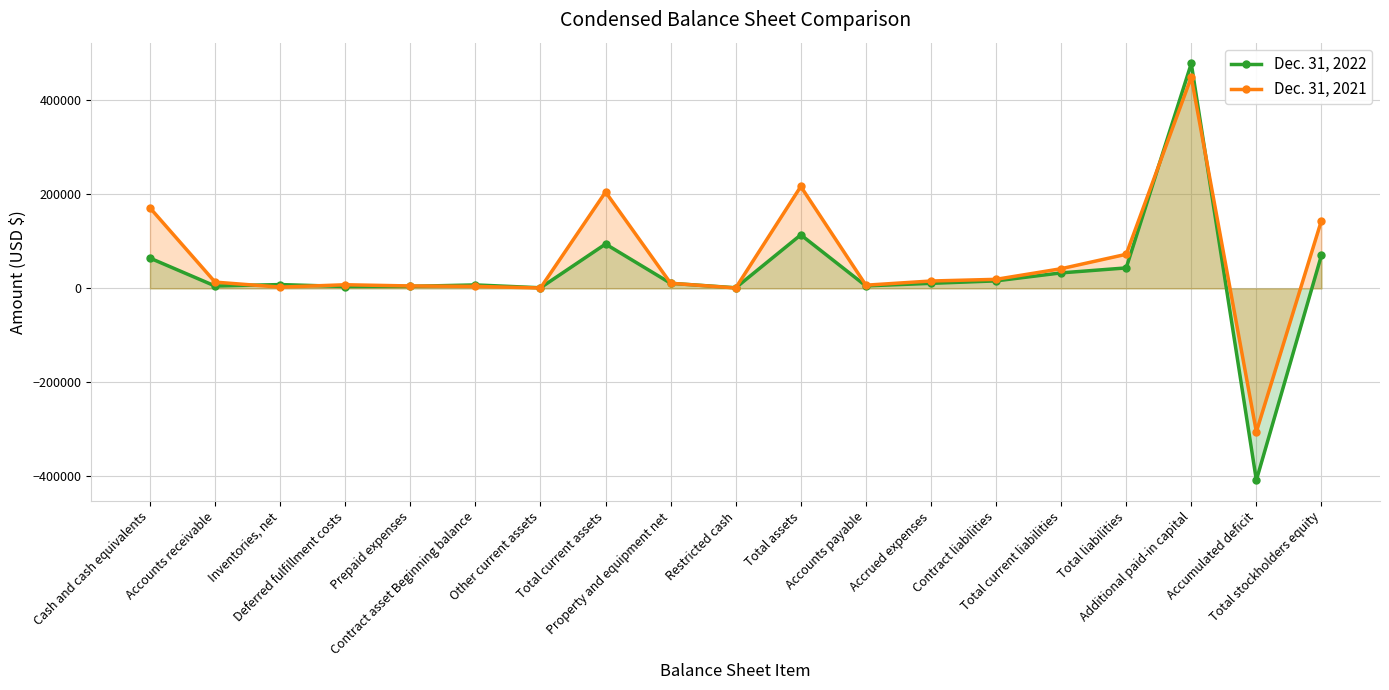

At which category is the sum across all series the highest?

Additional paid-in capital